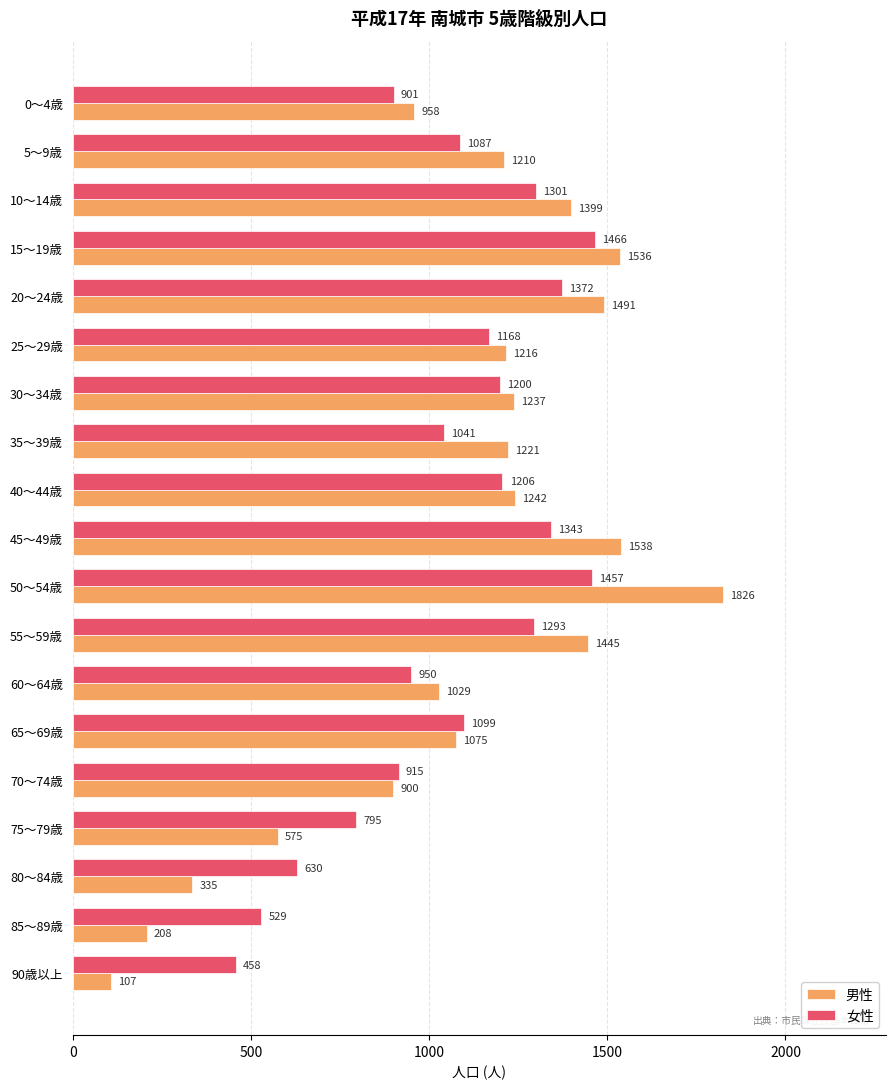

What is the average value of the 男性 series?

1081